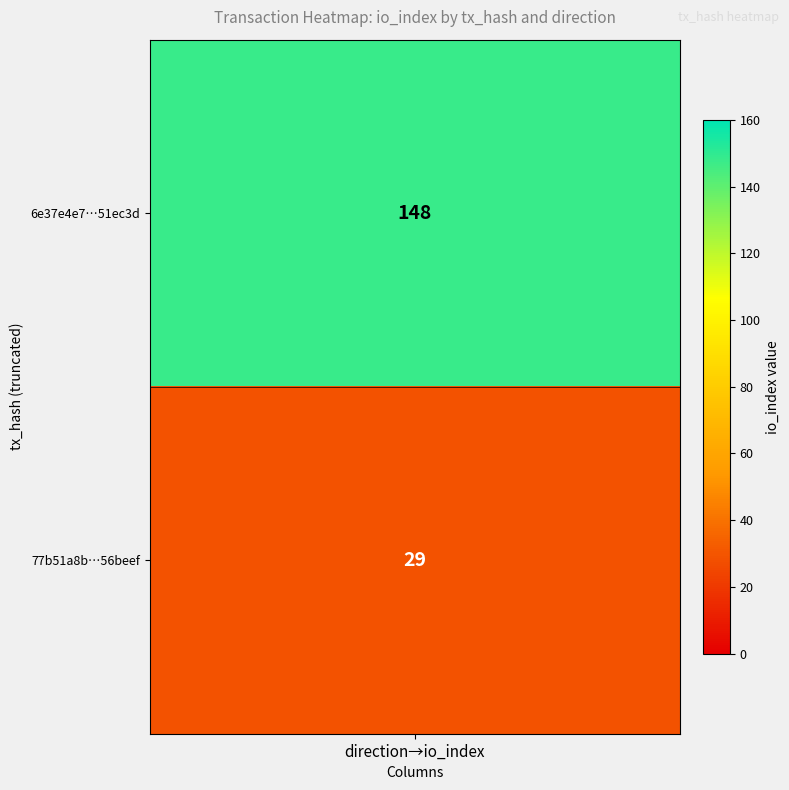

The value of 6e37e4e7999f889a9ed3e8a1bddb0533351ec3d at 0 is 0. True or false?

False